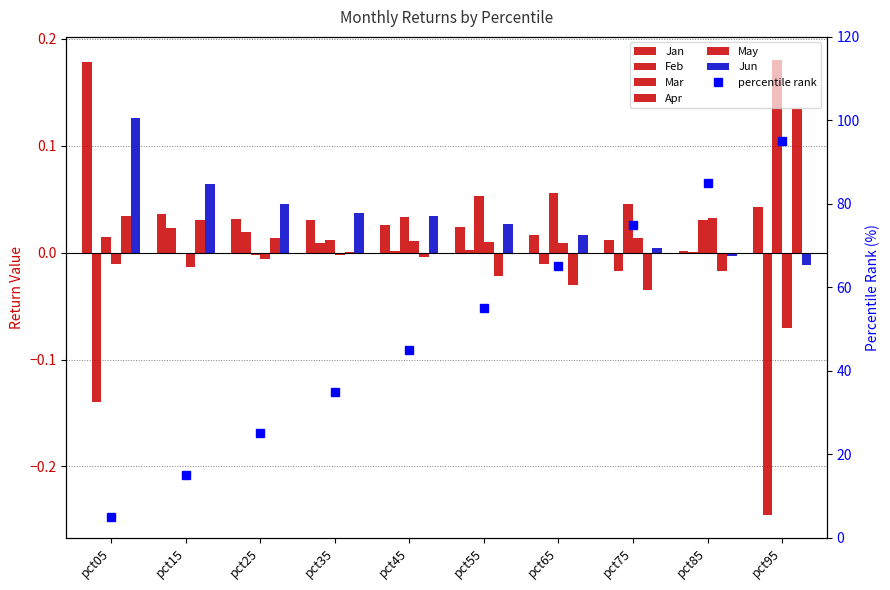

What is the greatest value displayed?

0.2